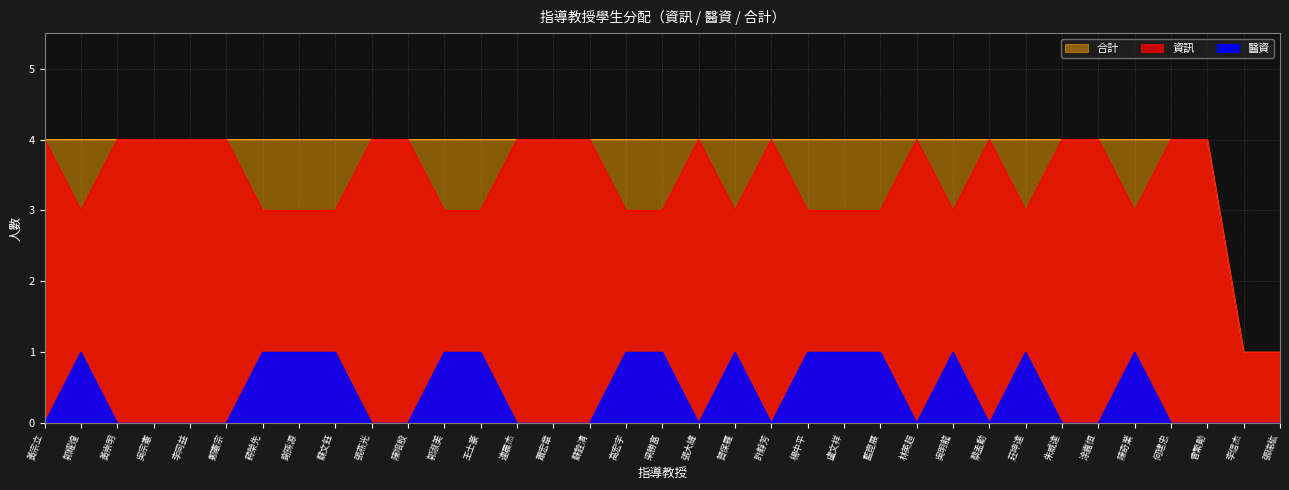

What position from the right is 何建忠?

4